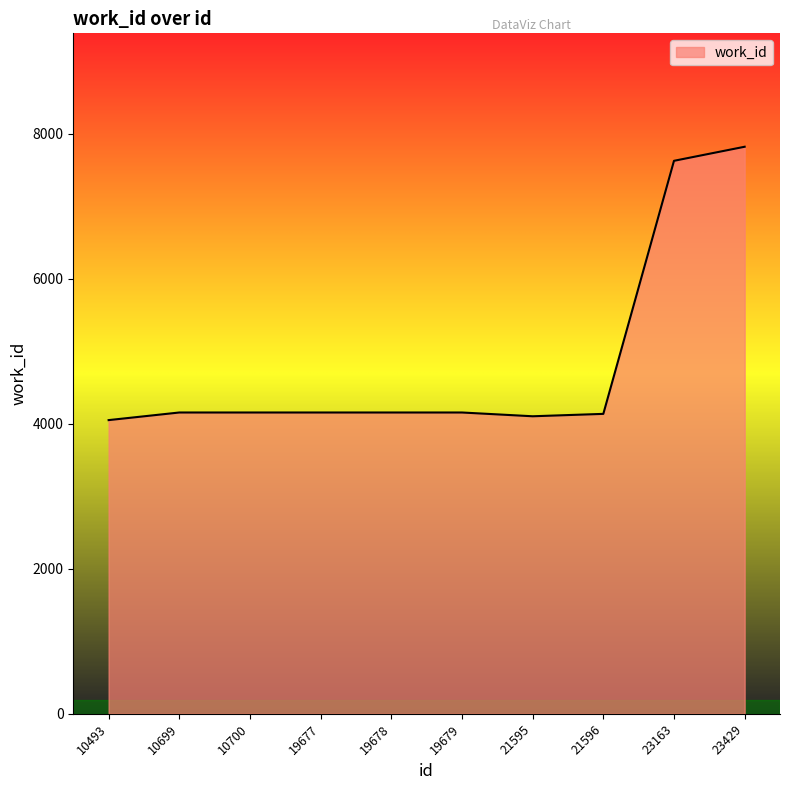

What value does the data have at 19677?

4155